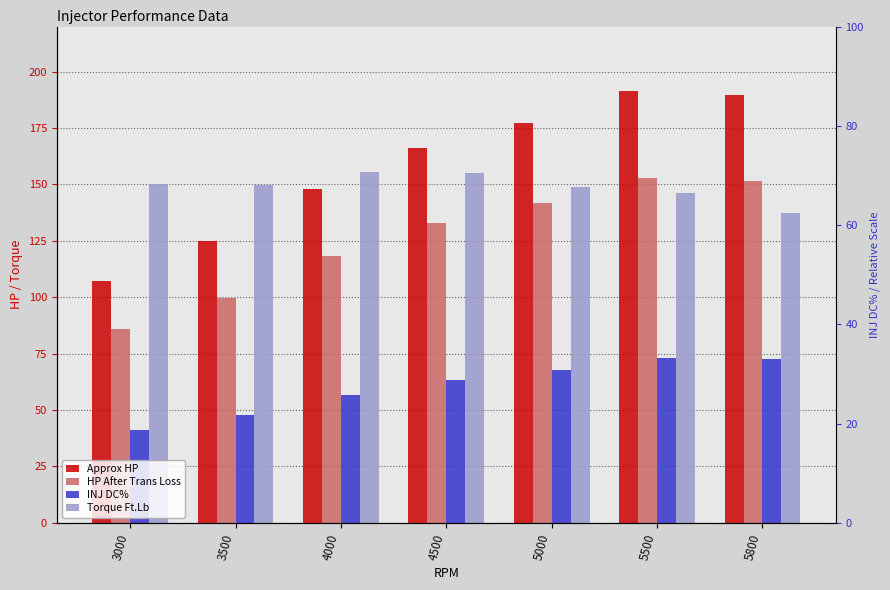

What is the minimum value shown in the chart?

41.0